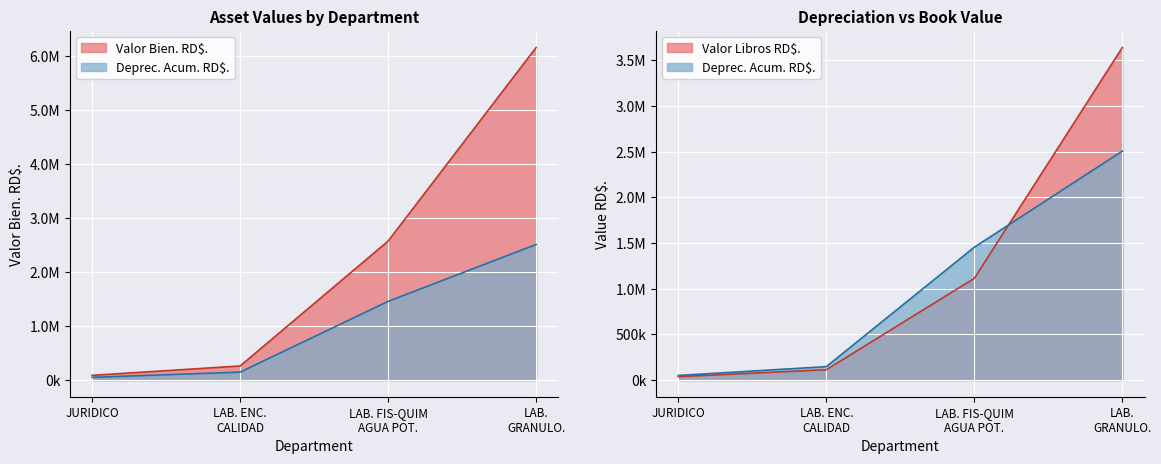

What value does the Valor Bien. RD$. series have at JURIDICO?

88310.5